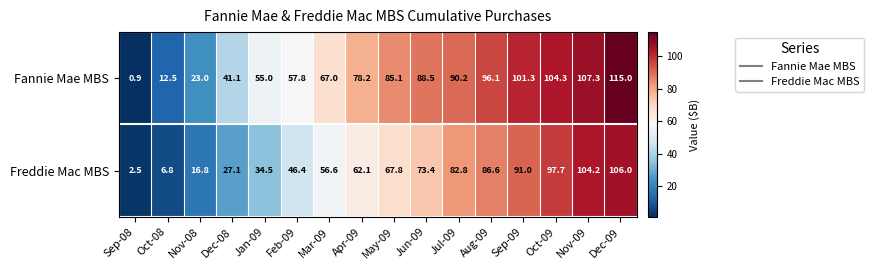

What is the average value of the Freddie Mac MBS series?

60.1